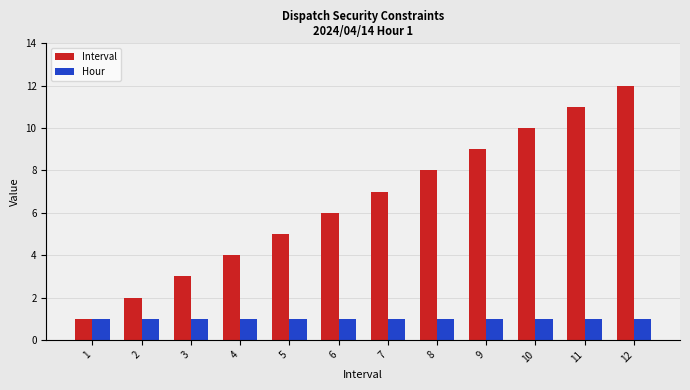

At which label does Interval reach its minimum?

1